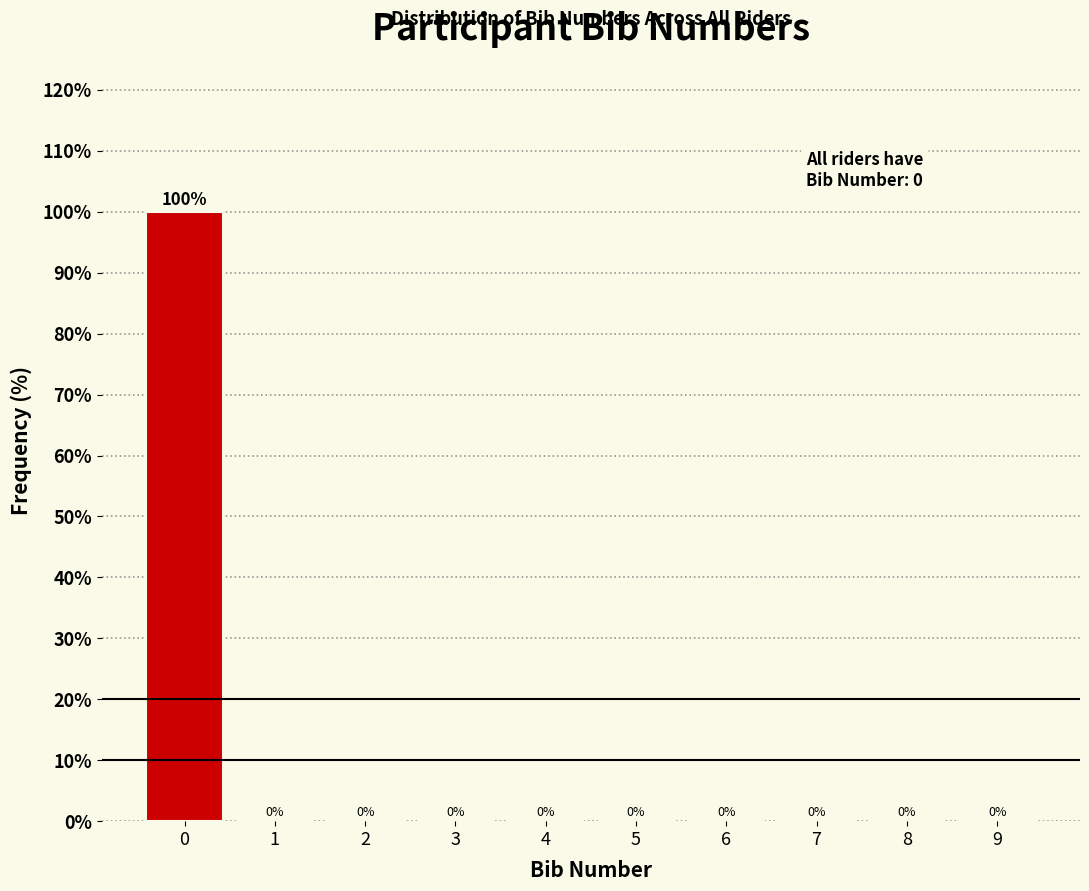

How tall is the bar that spans -0.5 to 0.5 on the x-axis?

100